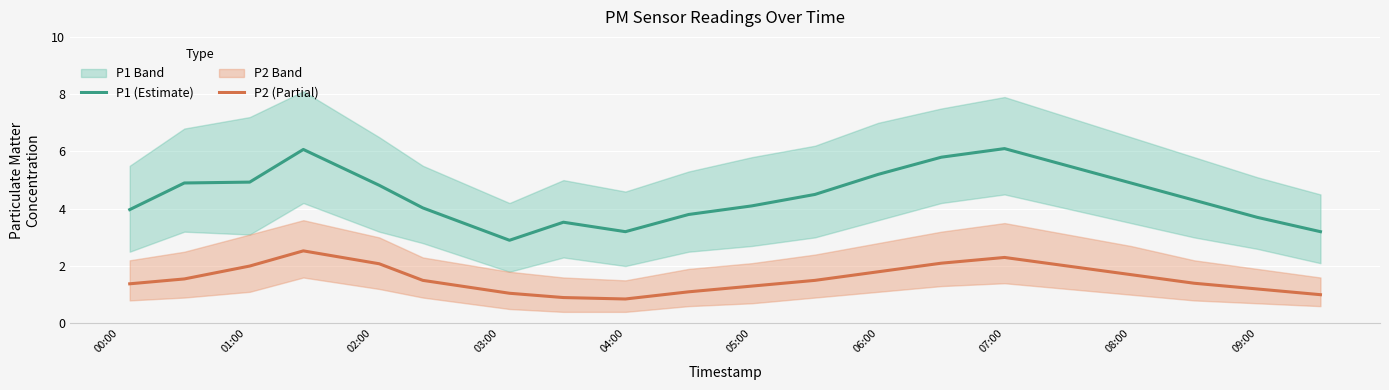

True or false: P1 (Estimate) and P2 (Partial) intersect in this chart.

False